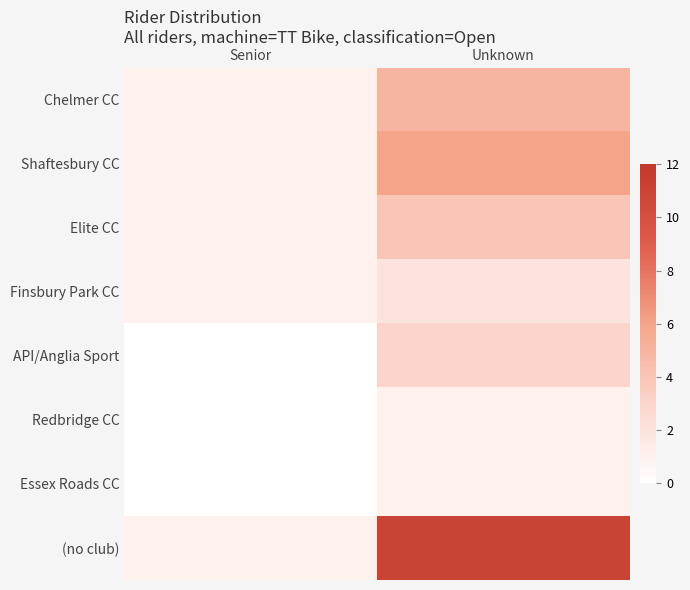

Which series changed the most between Senior and Unknown?

(no club)